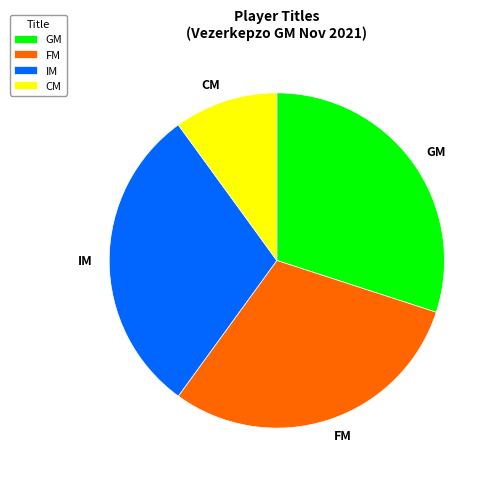

The GM slice represents 19% of the pie. True or false?

False